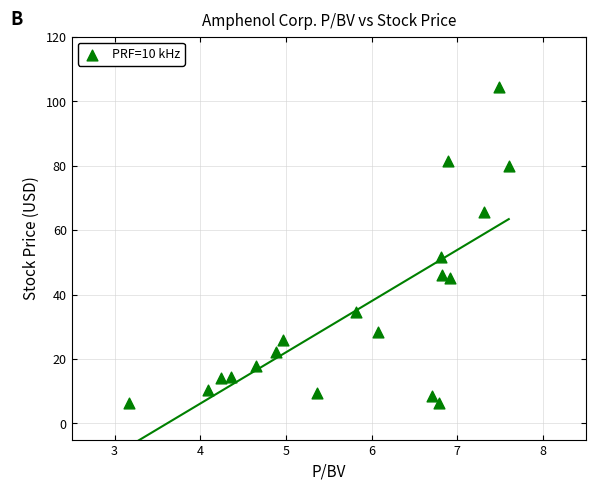

What is the range of X values (max minus min)?

4.4